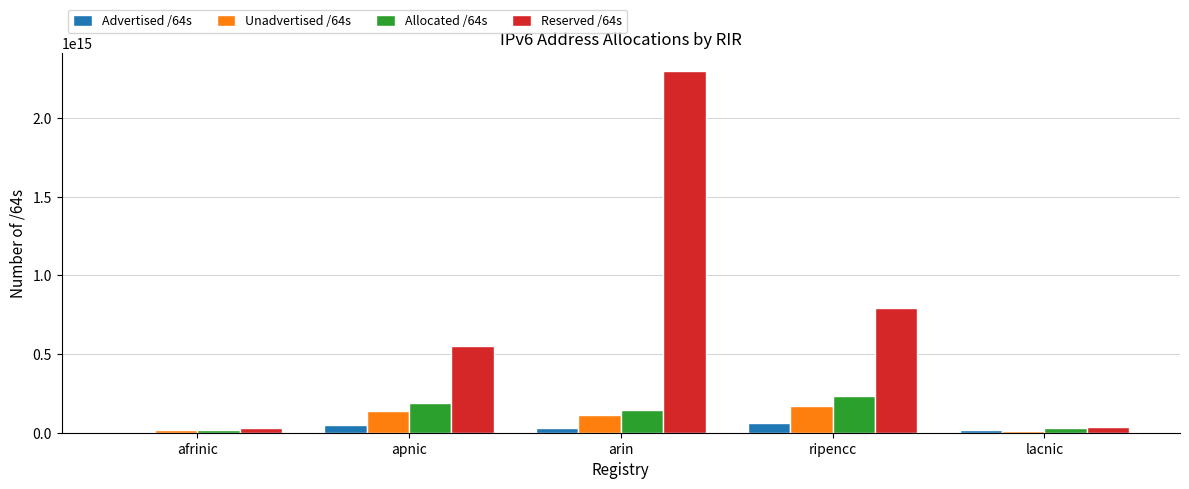

Which series has the largest total across all categories?

Reserved /64s